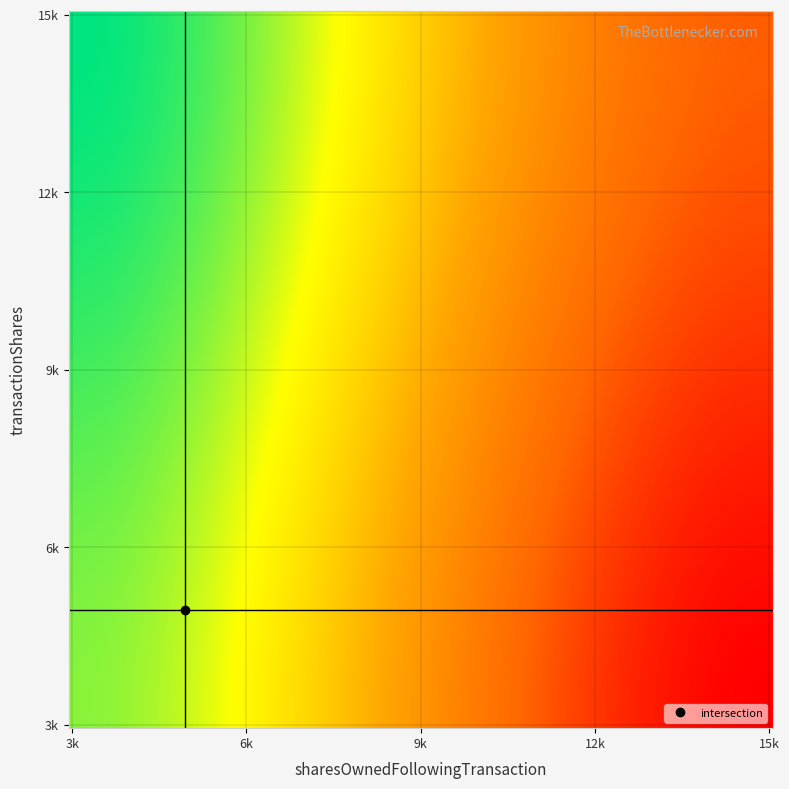

What is the greatest value displayed?

15658